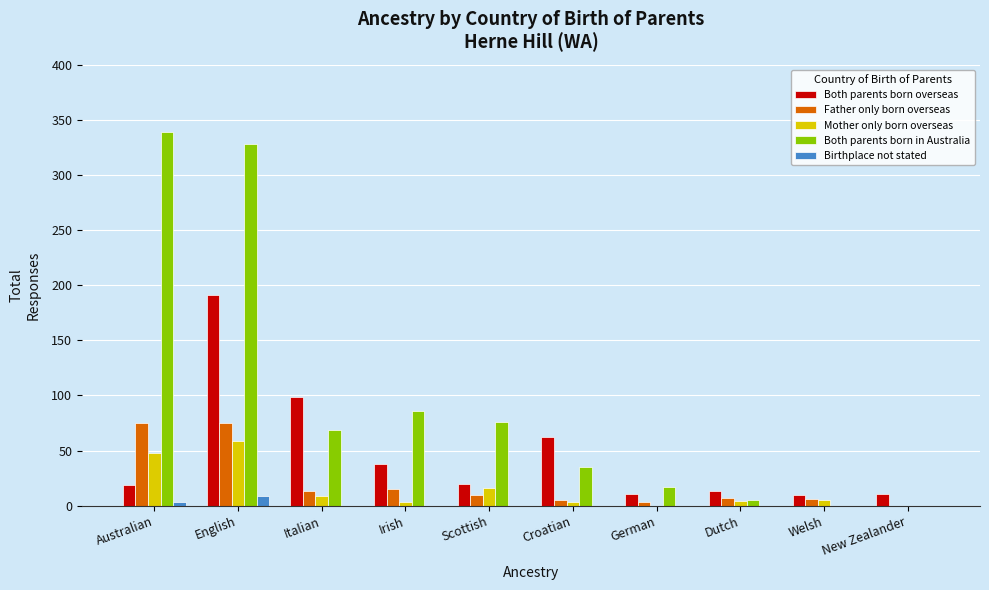

What is the sum of all Mother only born overseas values?

147